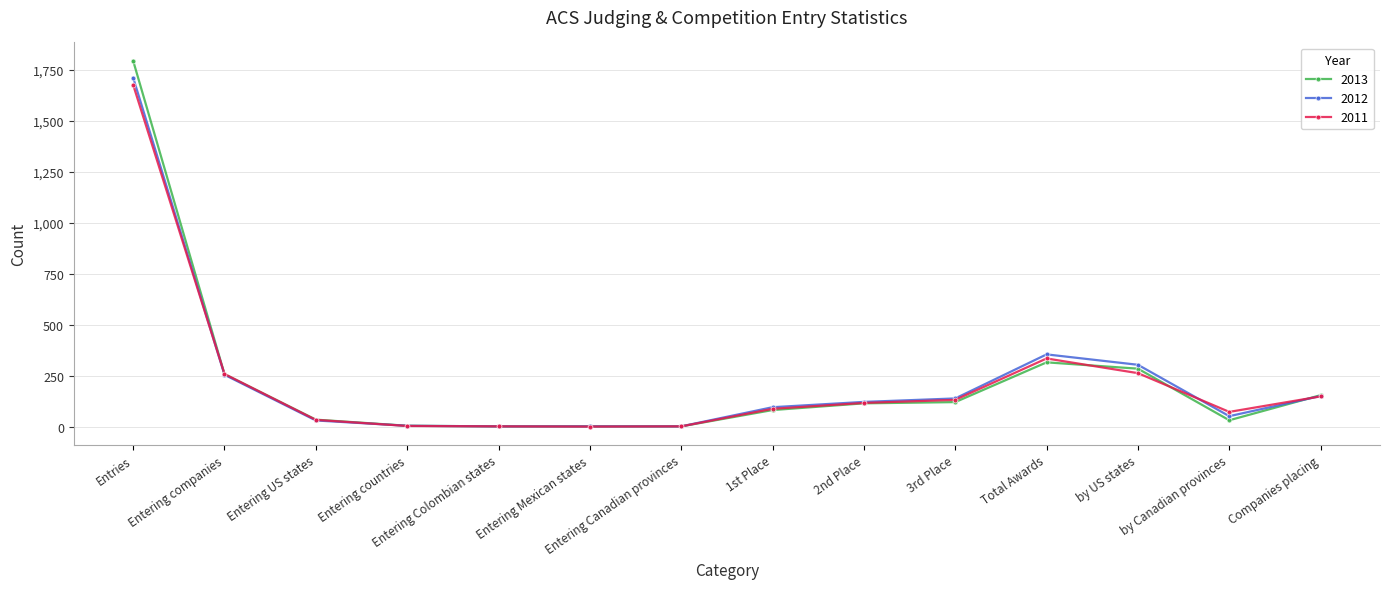

What is the label of the 1st point from the left?

Entries